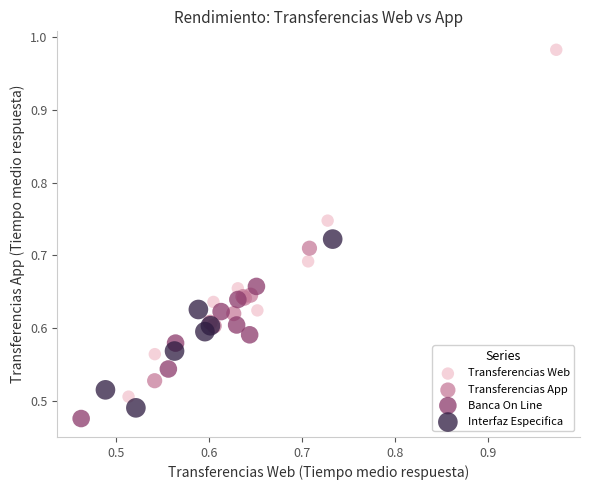

Which series contains the highest Y value?

Transferencias Web